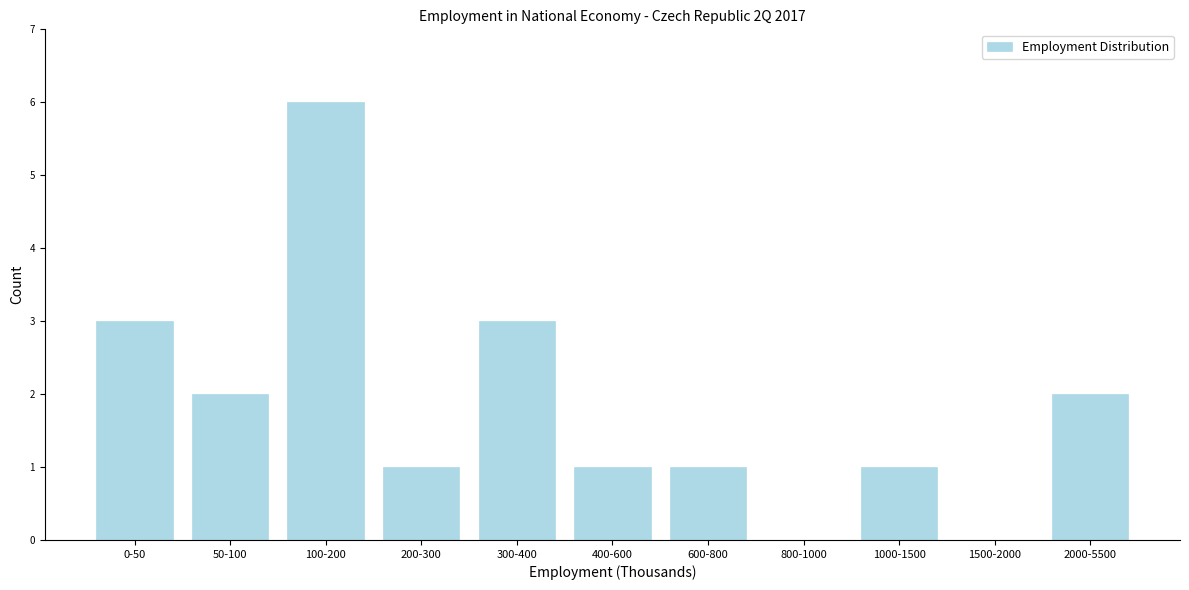

Reading right to left, transcribe all the data shown in this chart.

2000-5500=2	1500-2000=0	1000-1500=1	800-1000=0	600-800=1	400-600=1	300-400=3	200-300=1	100-200=6	50-100=2	0-50=3